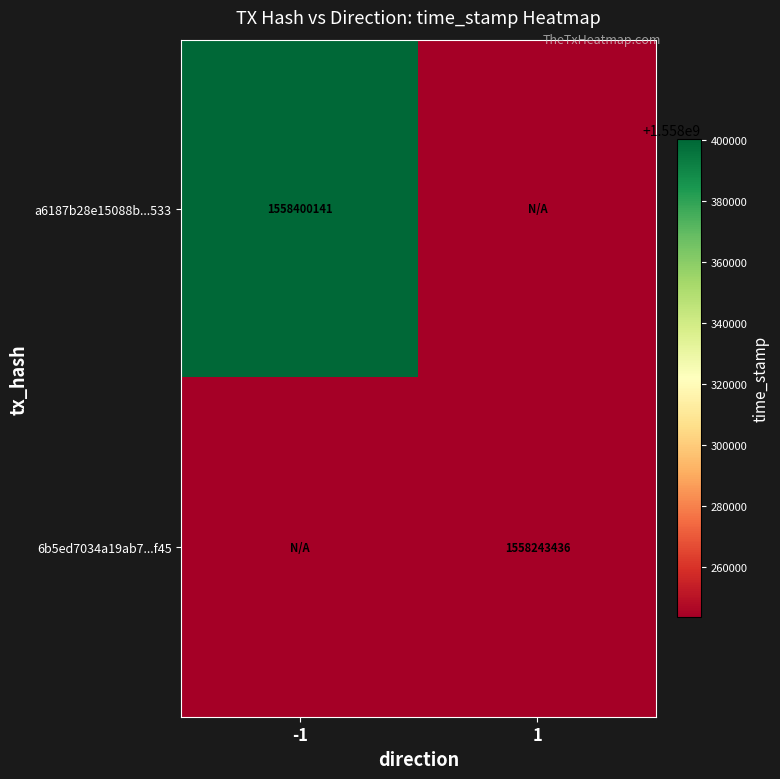

Is it true that 6b5ed7034a19ab7...f45 equals 1558243436 at 1?

True